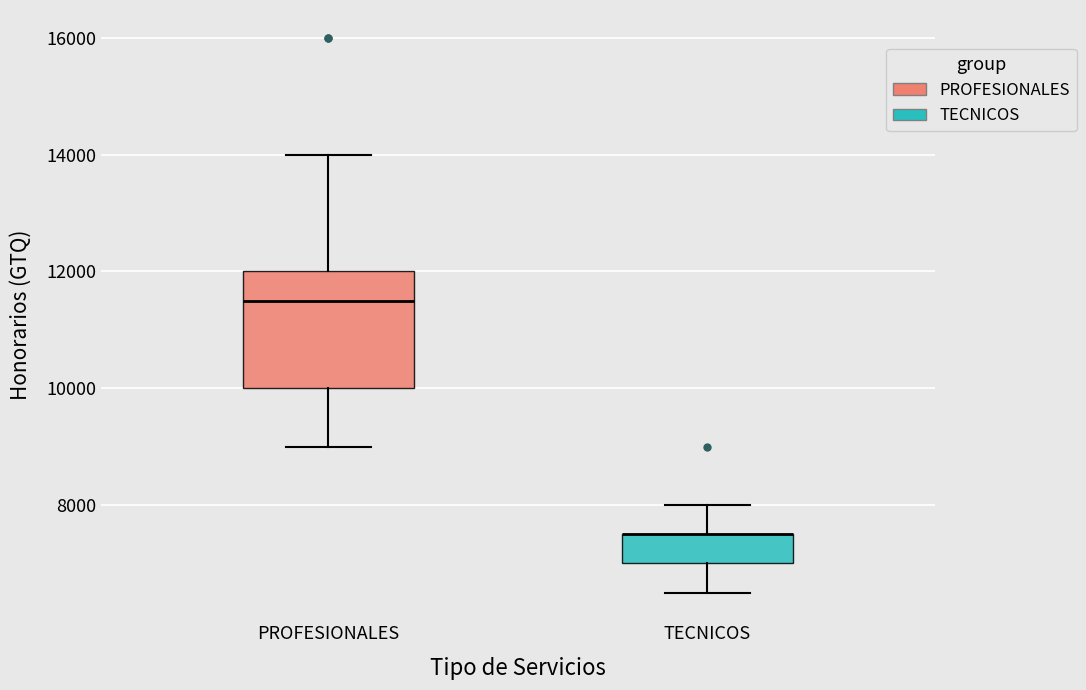

Comparing the boxes themselves (not the whiskers), which one is the tallest?

PROFESIONALES